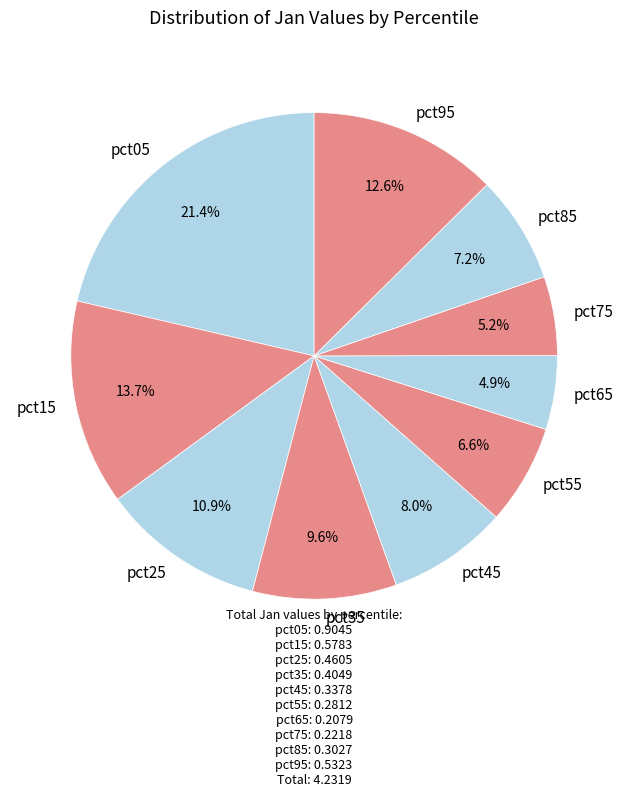

Which category has the biggest portion of the pie?

pct05